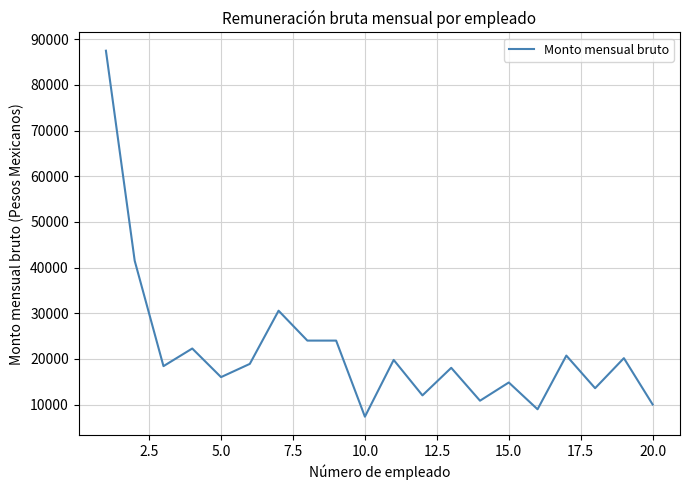

What is the difference between the maximum and minimum values?

80170.2